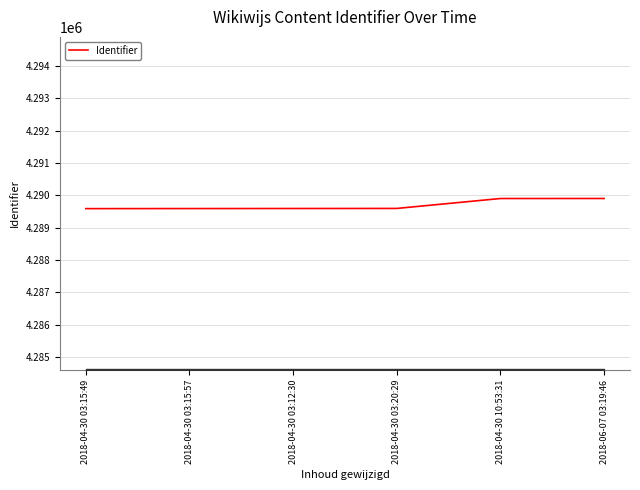

The chart shows a value of 4289593 at 2018-04-30 03:20:29. True or false?

True